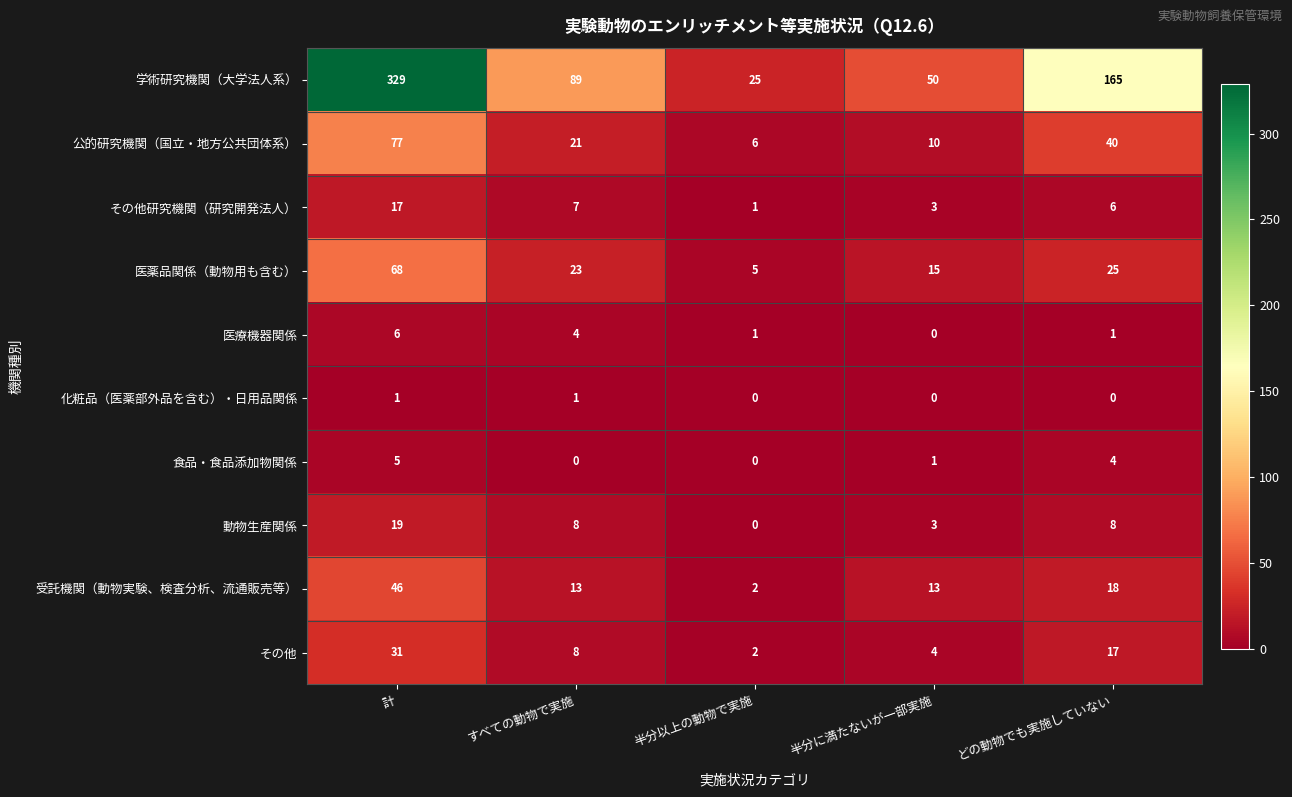

What is the difference between the 医薬品関係（動物用も含む） values at どの動物でも実施していない and 計?

43